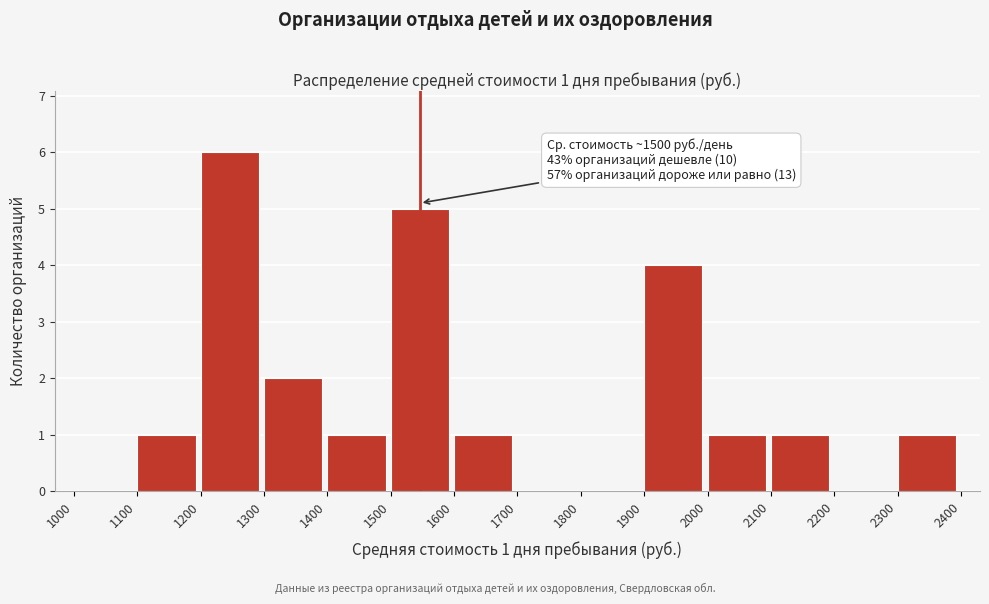

Over which range of the x-axis is the bar tallest?

1200 to 1300